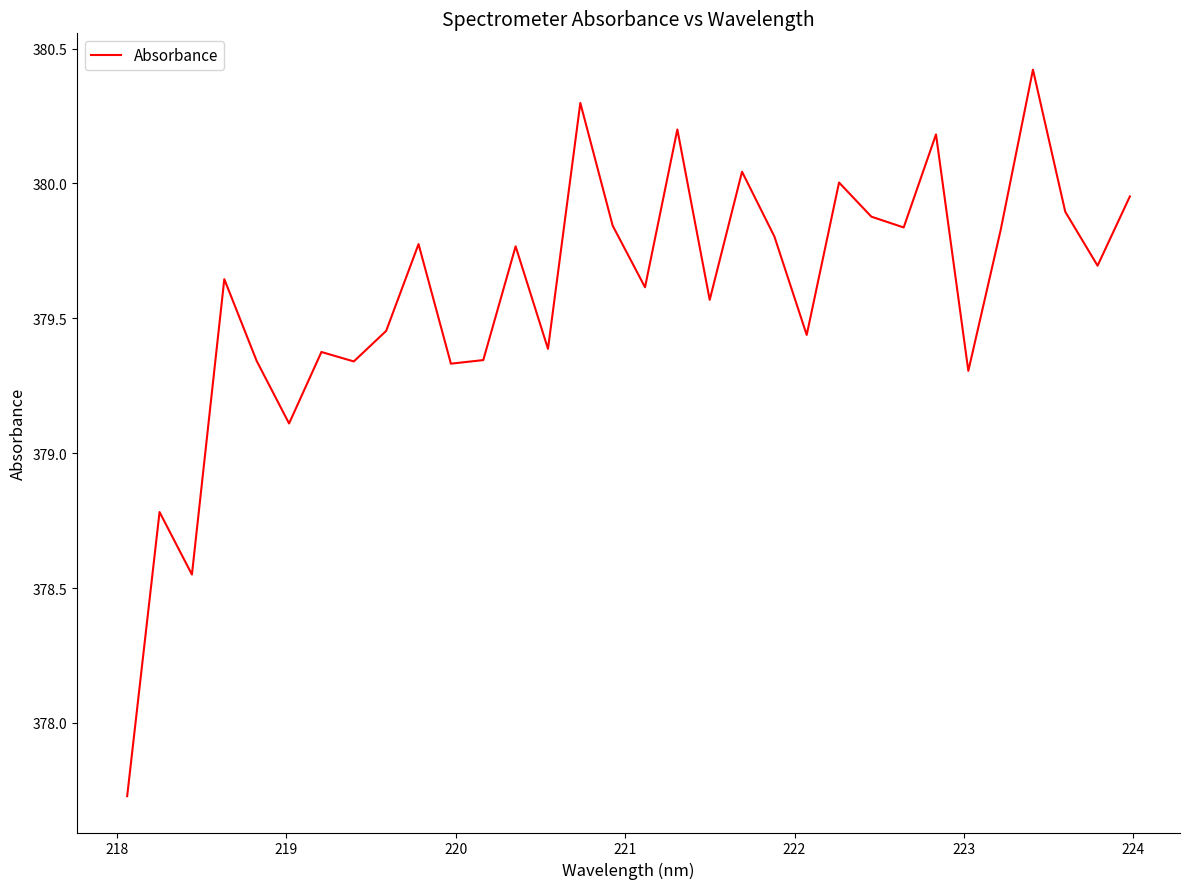

What is the sum of all values?

12146.7